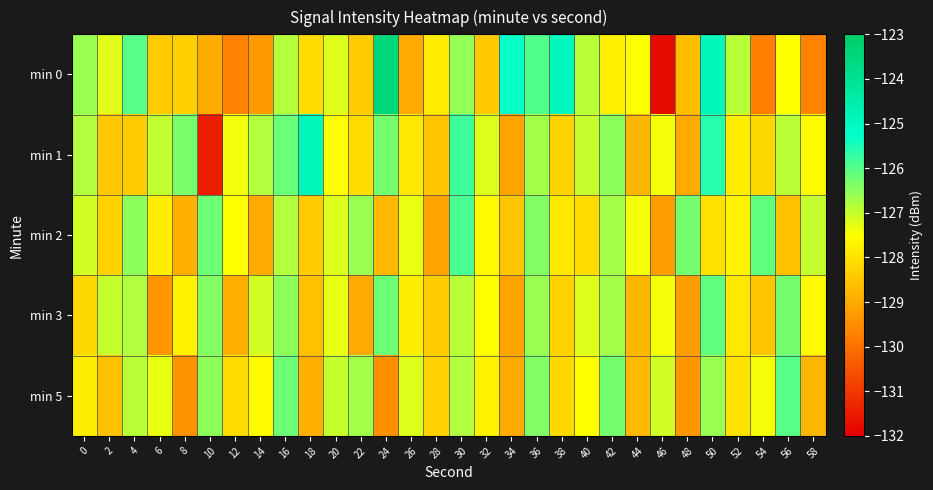

Which label corresponds to the largest value in the chart?

24